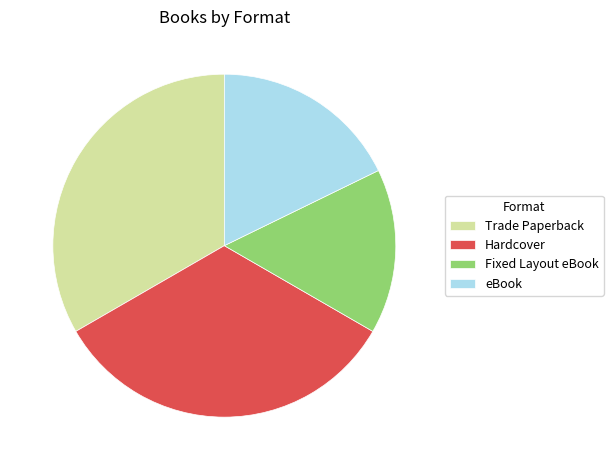

Is there any slice that represents more than half of the pie?

No